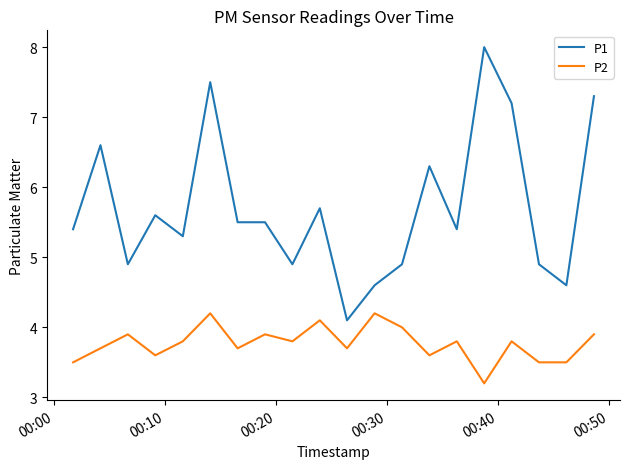

What are all the series names shown in the legend?

P1, P2